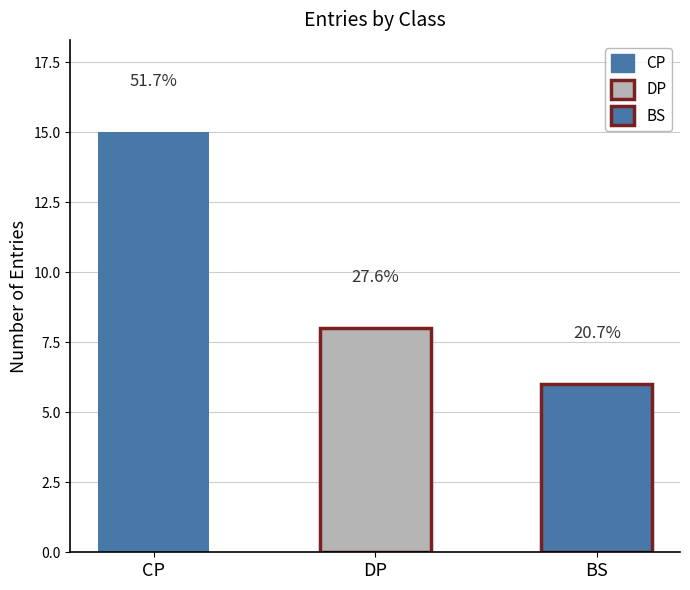

True or false: BS has a value of 0 at 1.

True